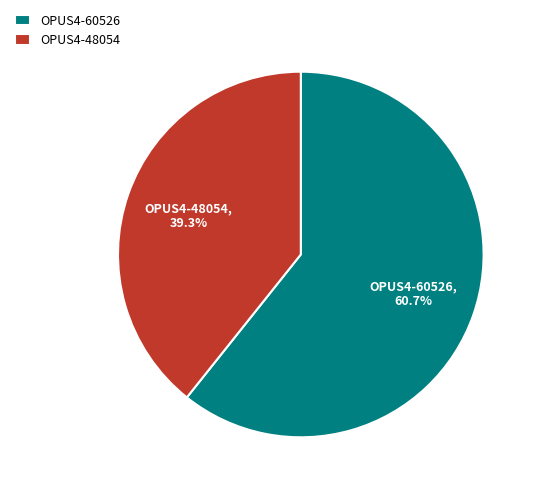

To the nearest percent, what is the difference between the OPUS4-60526 and OPUS4-48054 slice percentages?

21%